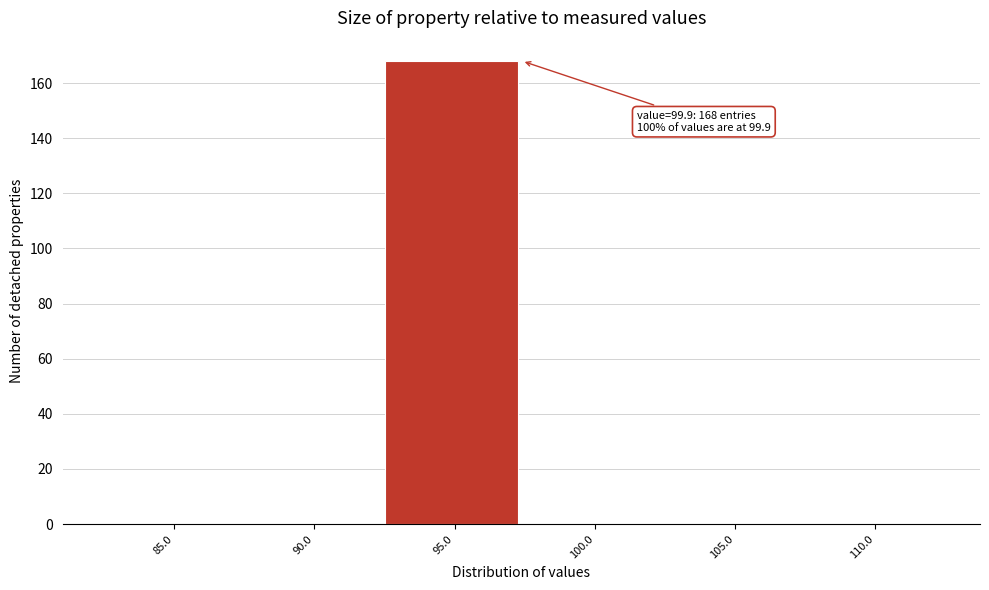

Which label corresponds to the largest value in the chart?

95.0